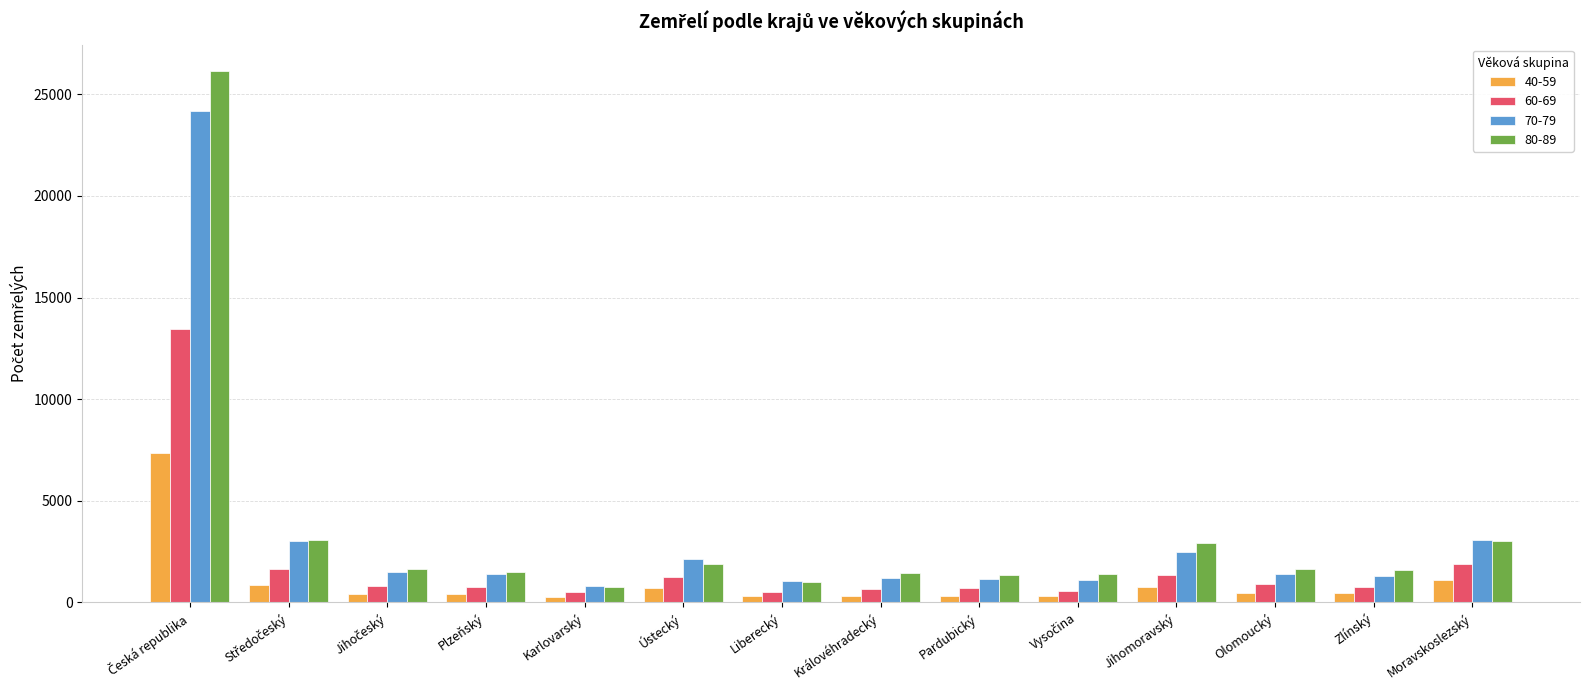

Which series has the widest spread of values?

80-89